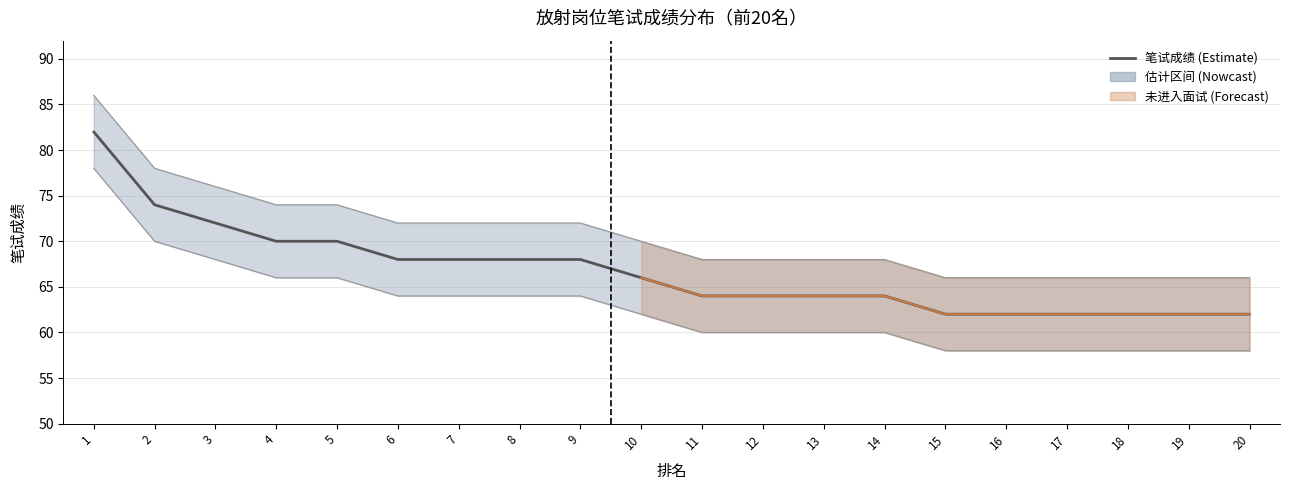

The chart shows a value of 62 at 15. True or false?

True